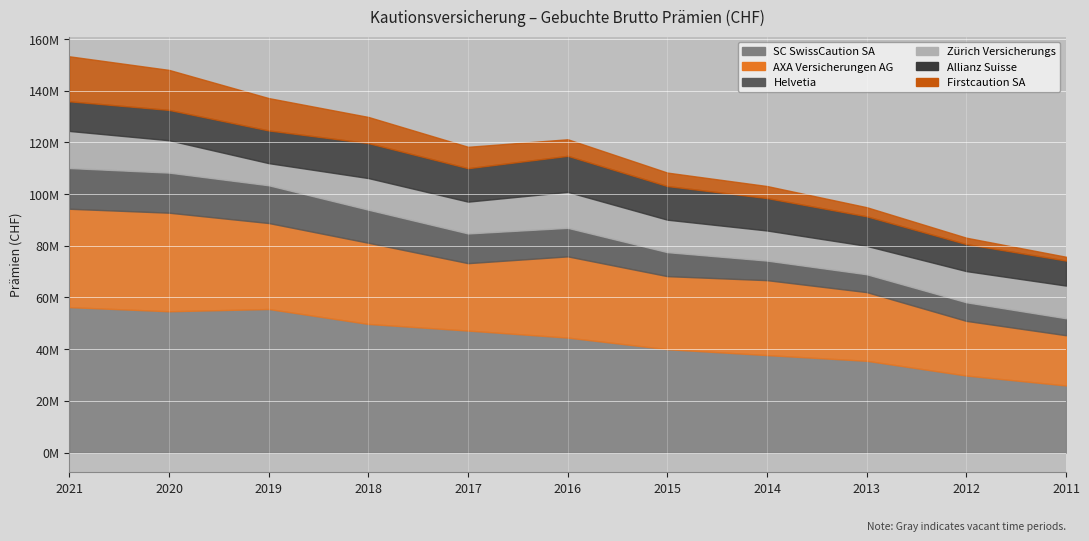

Reading right to left, list all the values displayed in this chart.

SC SwissCaution SA: 25944950	29780803	35484702	37692970	39973176	44462057	47179537	49737738	55520929	54648832	56243060
AXA Versicherungen AG: 19433965	21145729	26568094	28985284	28257649	31417532	26077854	31402181	33257281	38123817	38059073
Helvetia: 6559914	7196982	6906688	7572004	9280535	11035829	11490034	12795328	14601605	15508057	15751371
Zürich Versicherungs: 12646494	12059092	10970380	11640945	12554175	13918892	12305755	12231987	8564239	12518976	14341456
Allianz Suisse: 9671752	10442302	11444221	12537751	13012450	13935053	12934107	13521686	12643221	11731504	11472856
Firstcaution SA: 1474868	2473377	3524713	4658486	5207155	6411698	8278641	10120384	12518585	15476094	17401362